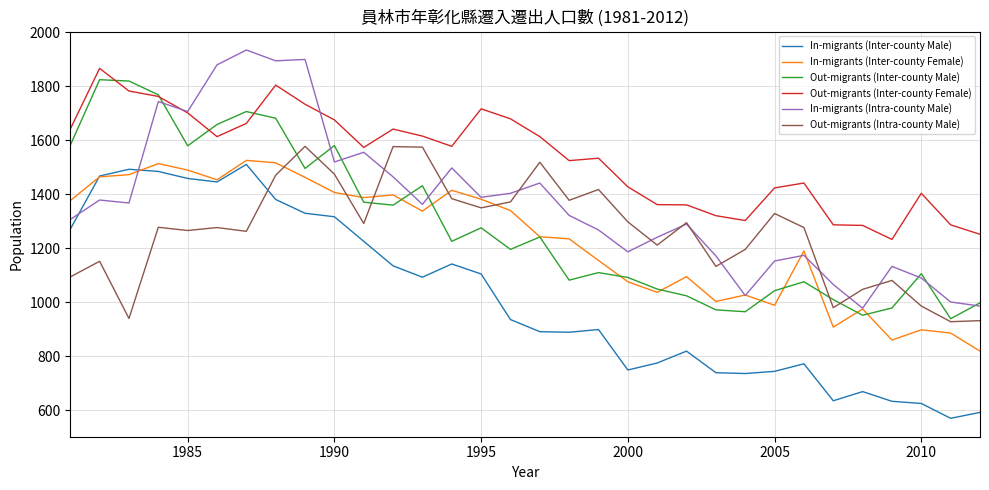

How many lines are shown in the chart?

6